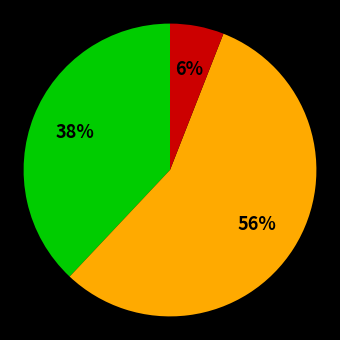

To the nearest percent, what is the difference between the largest and smallest slice percentages?

50%